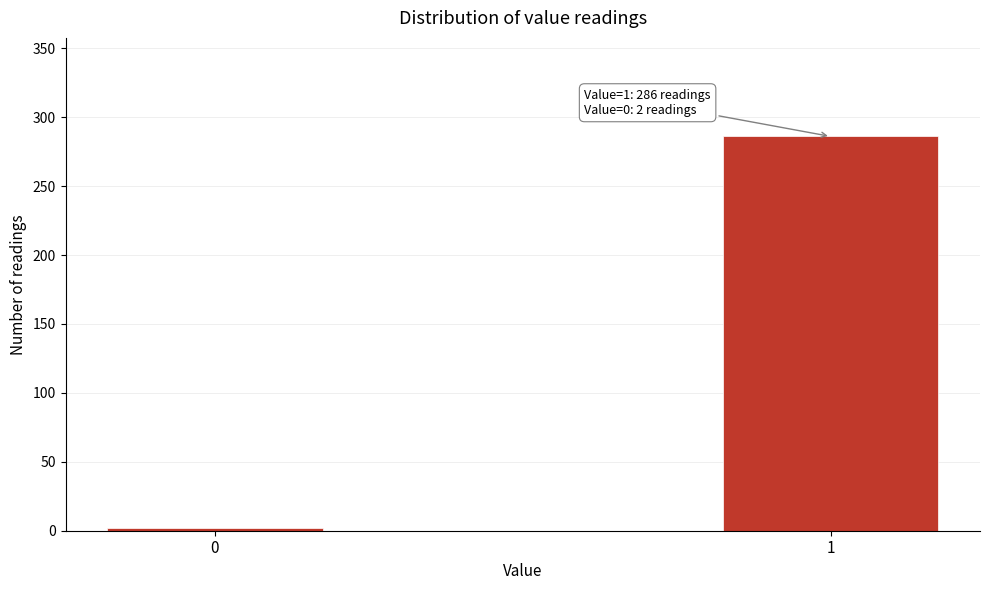

Reading left to right, what are all the values shown in this chart?

2	286